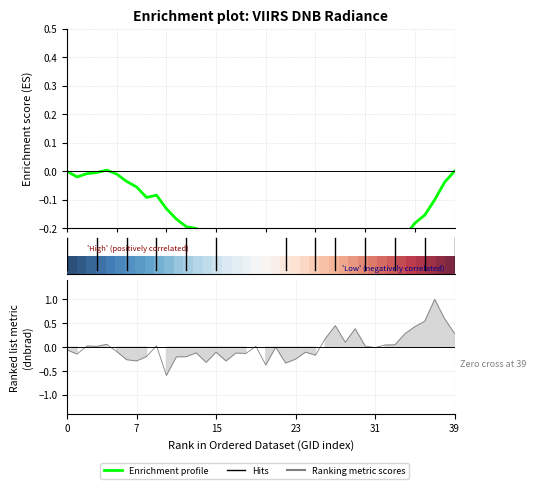

Does the chart have visible grid lines?

Yes